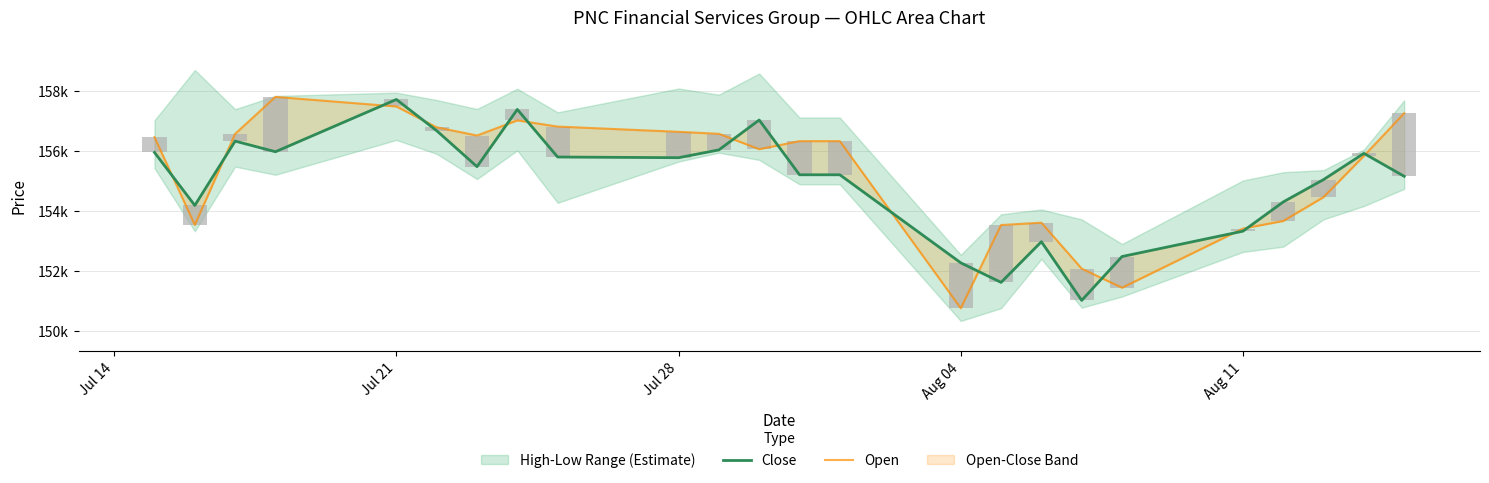

What is the average value of the Close series?

154953